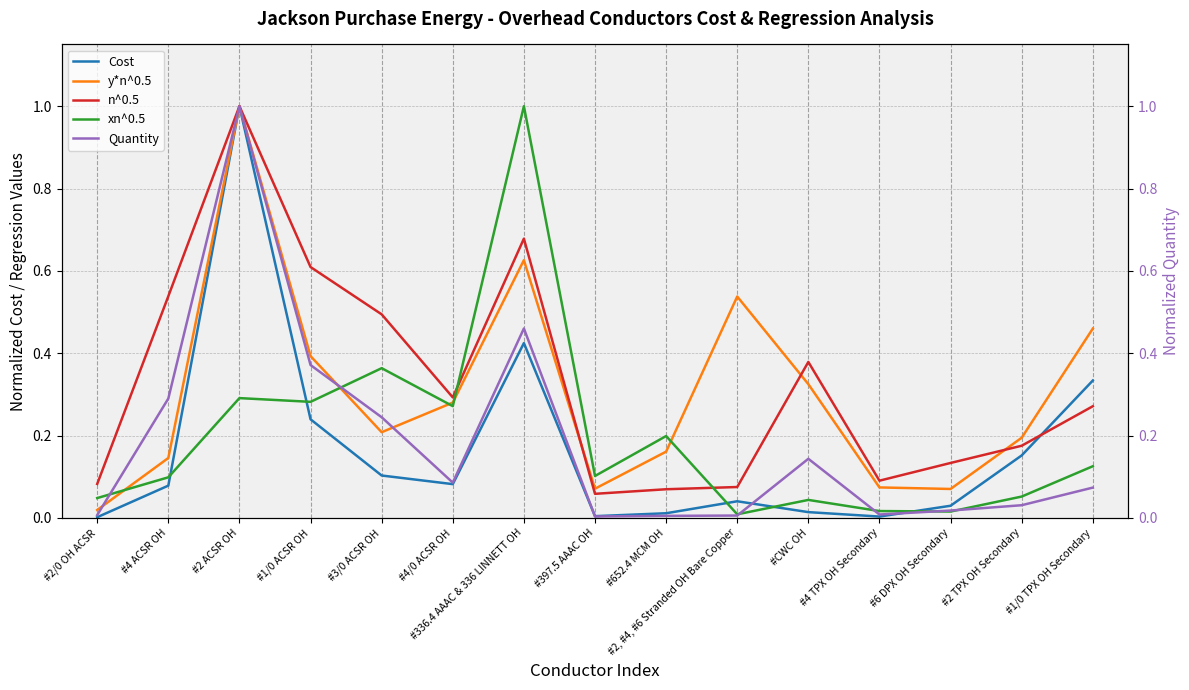

What are all the series names shown in the legend?

Cost, y*n^0.5, n^0.5, xn^0.5, Quantity